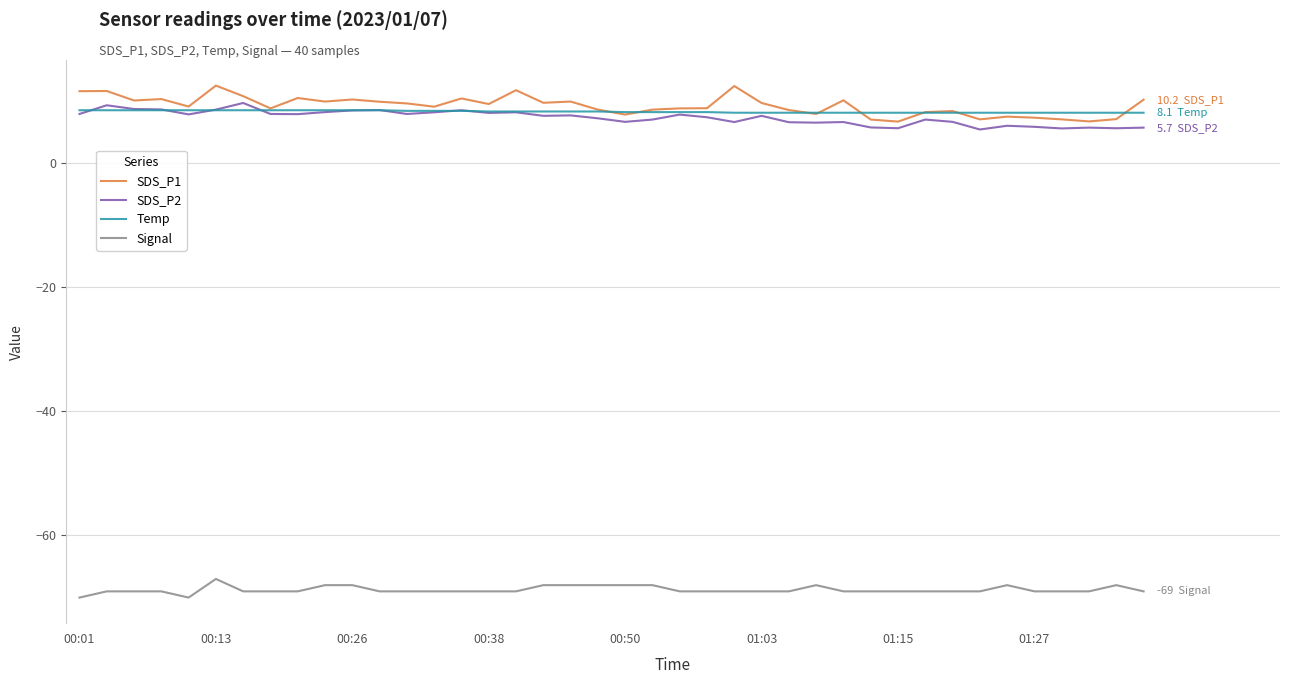

True or false: SDS_P1 and Signal intersect in this chart.

False